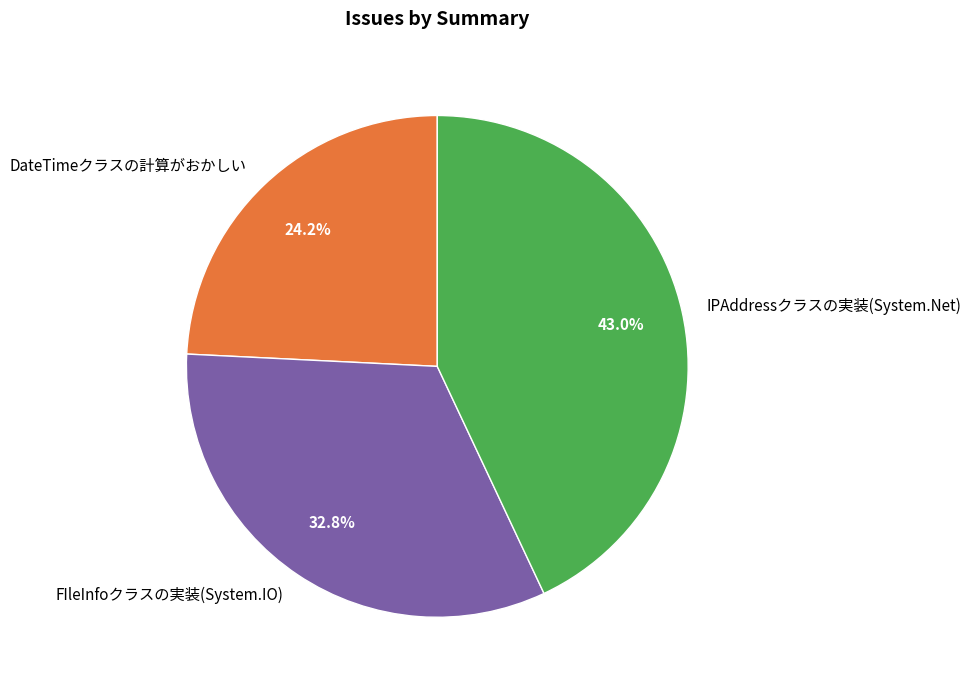

How many segments does this pie chart have?

3